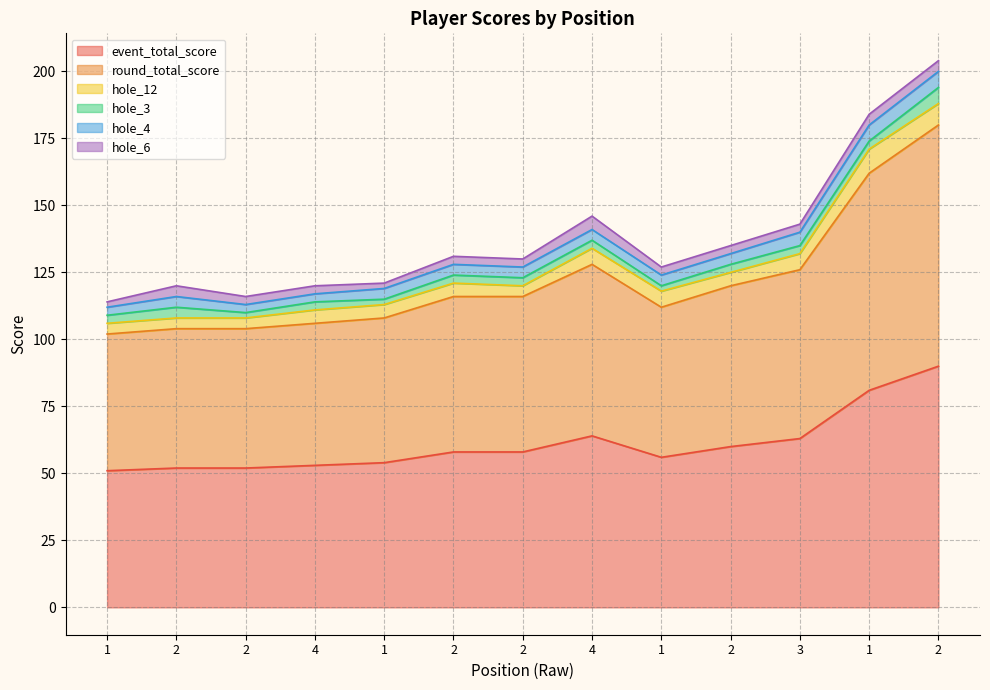

What is the value of the hole_12 point at the 2nd from the left?

4